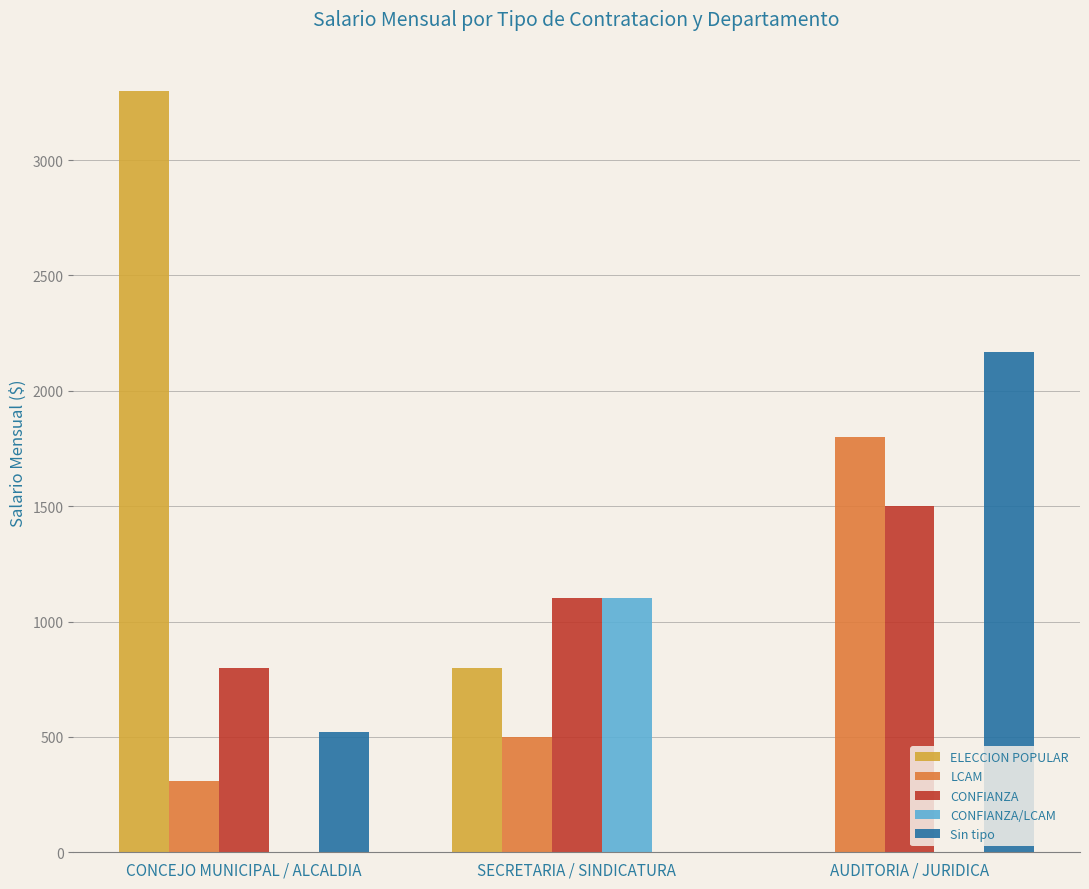

Reading left to right, extract all data points from this chart.

ELECCION POPULAR: CONCEJO MUNICIPAL / ALCALDIA=3300	SECRETARIA / SINDICATURA=800	AUDITORIA / JURIDICA=0
LCAM: CONCEJO MUNICIPAL / ALCALDIA=310	SECRETARIA / SINDICATURA=500	AUDITORIA / JURIDICA=1800
CONFIANZA: CONCEJO MUNICIPAL / ALCALDIA=800	SECRETARIA / SINDICATURA=1100	AUDITORIA / JURIDICA=1500
CONFIANZA/LCAM: CONCEJO MUNICIPAL / ALCALDIA=0	SECRETARIA / SINDICATURA=1100	AUDITORIA / JURIDICA=0
Sin tipo: CONCEJO MUNICIPAL / ALCALDIA=520	SECRETARIA / SINDICATURA=0	AUDITORIA / JURIDICA=2170